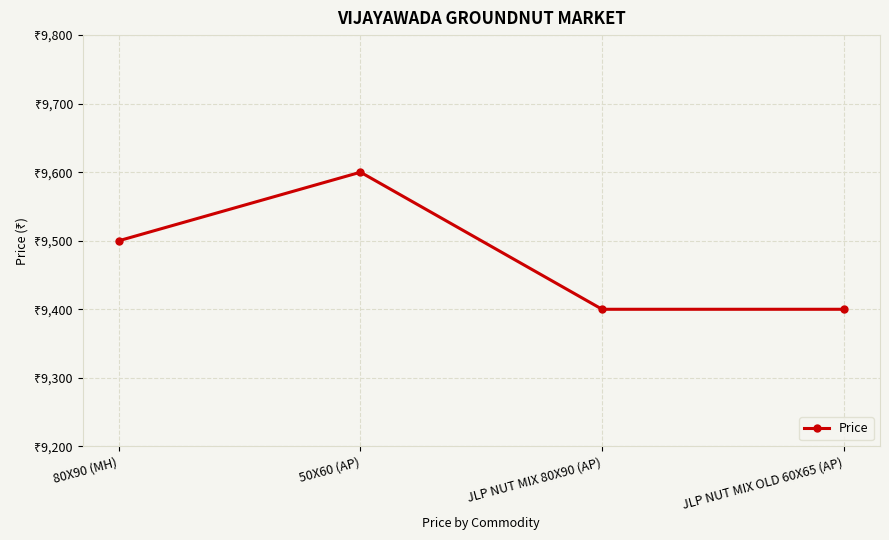

Does the chart have visible grid lines?

Yes